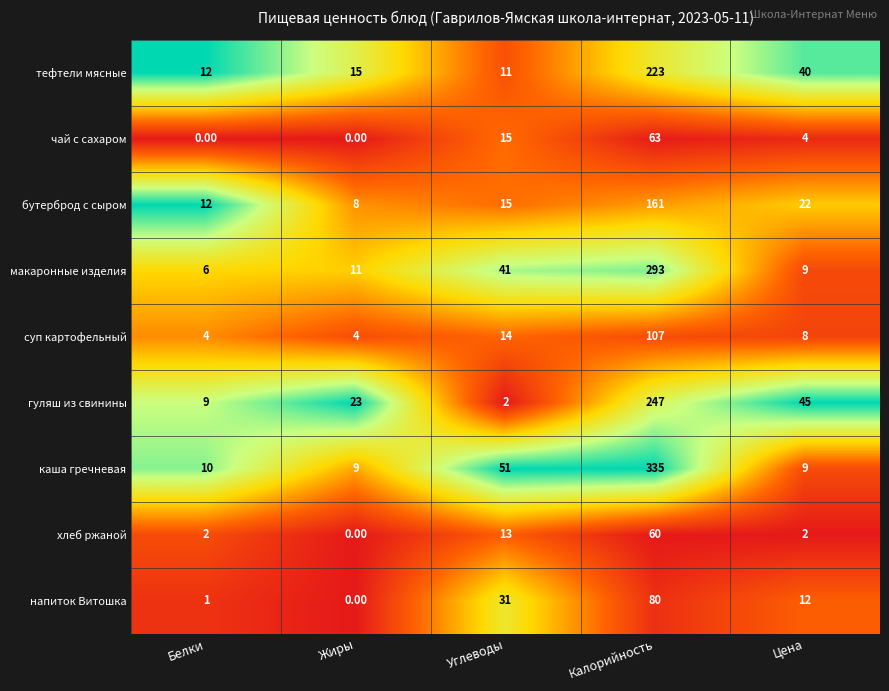

What is the difference between the чай с сахаром values at Калорийность and Жиры?

63